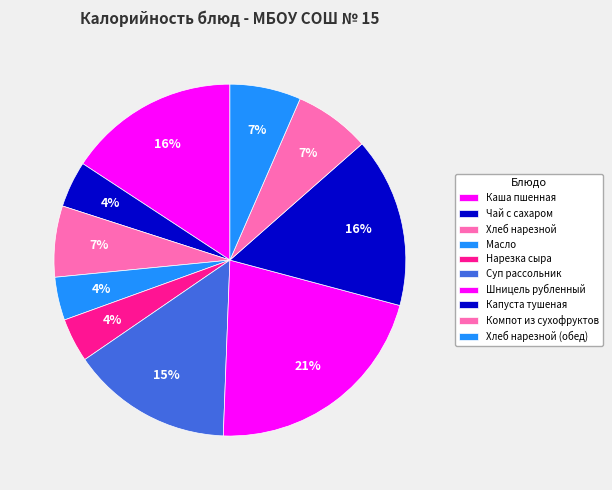

What is the smallest slice in the pie chart?

Масло